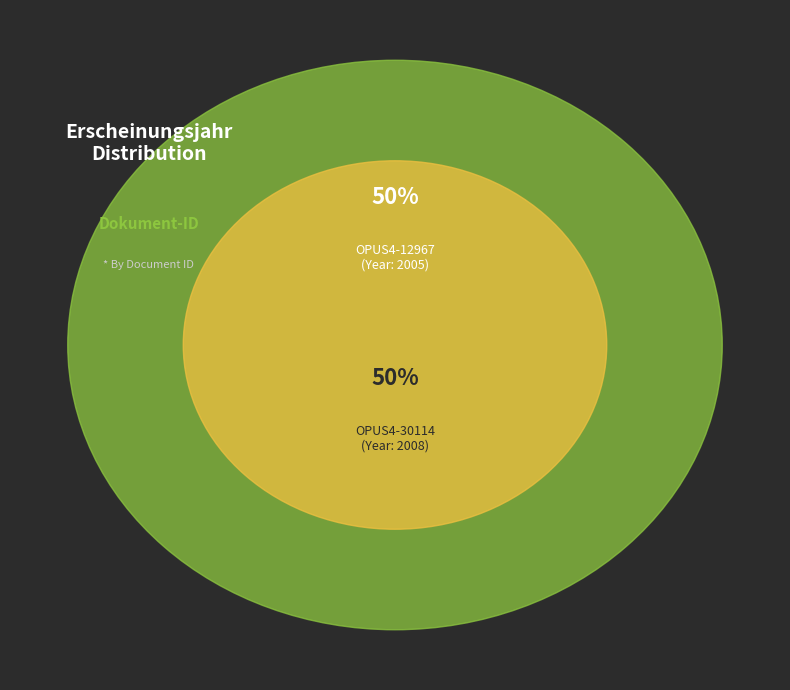

True or false: OPUS4-12967 accounts for 40% of the total.

False